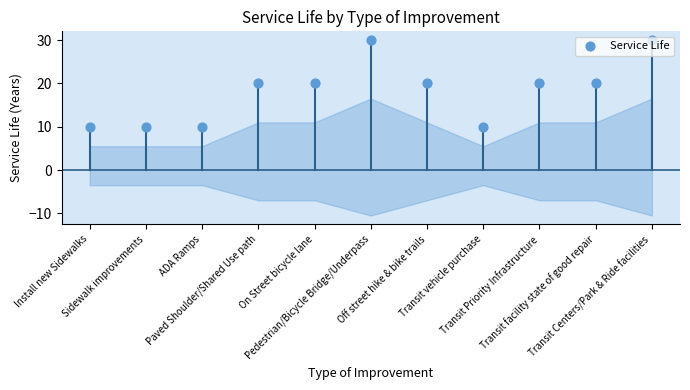

What is the ratio of the value at Install new Sidewalks to the value at Transit Priority Infrastructure?

0.5